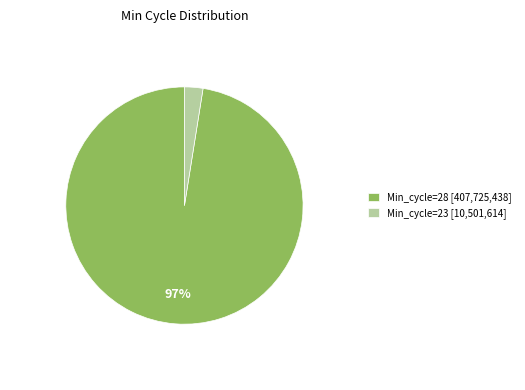

How many slices are in this pie chart?

2